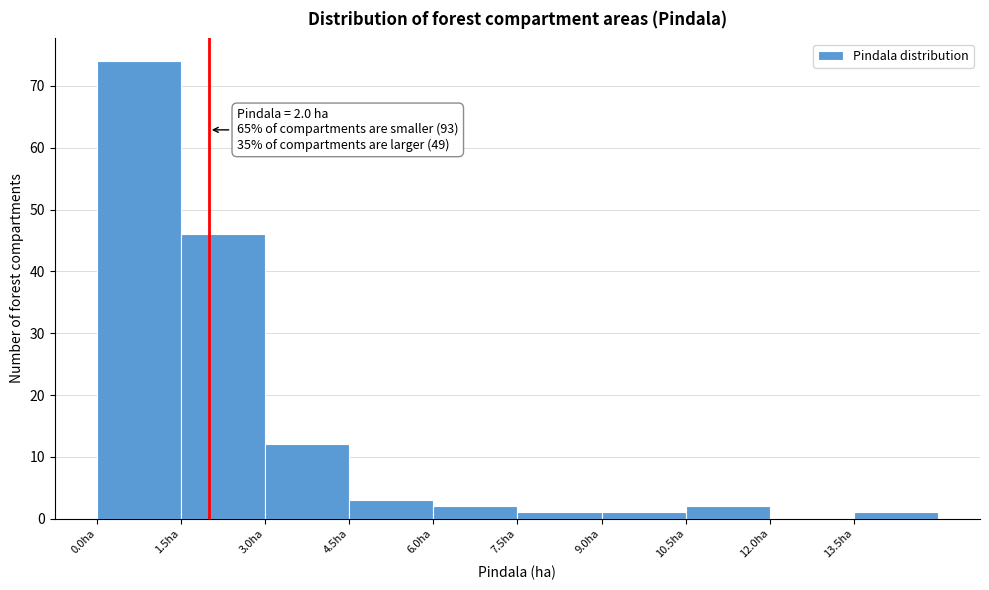

Which range on the x-axis has the tallest bar?

0.0 to 1.5